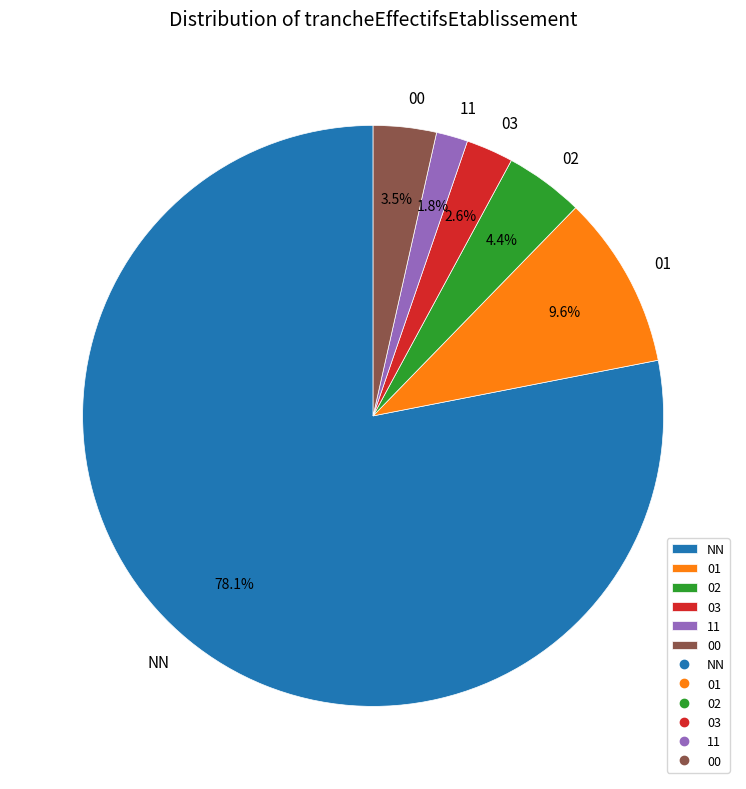

What is the smallest slice in the pie chart?

11